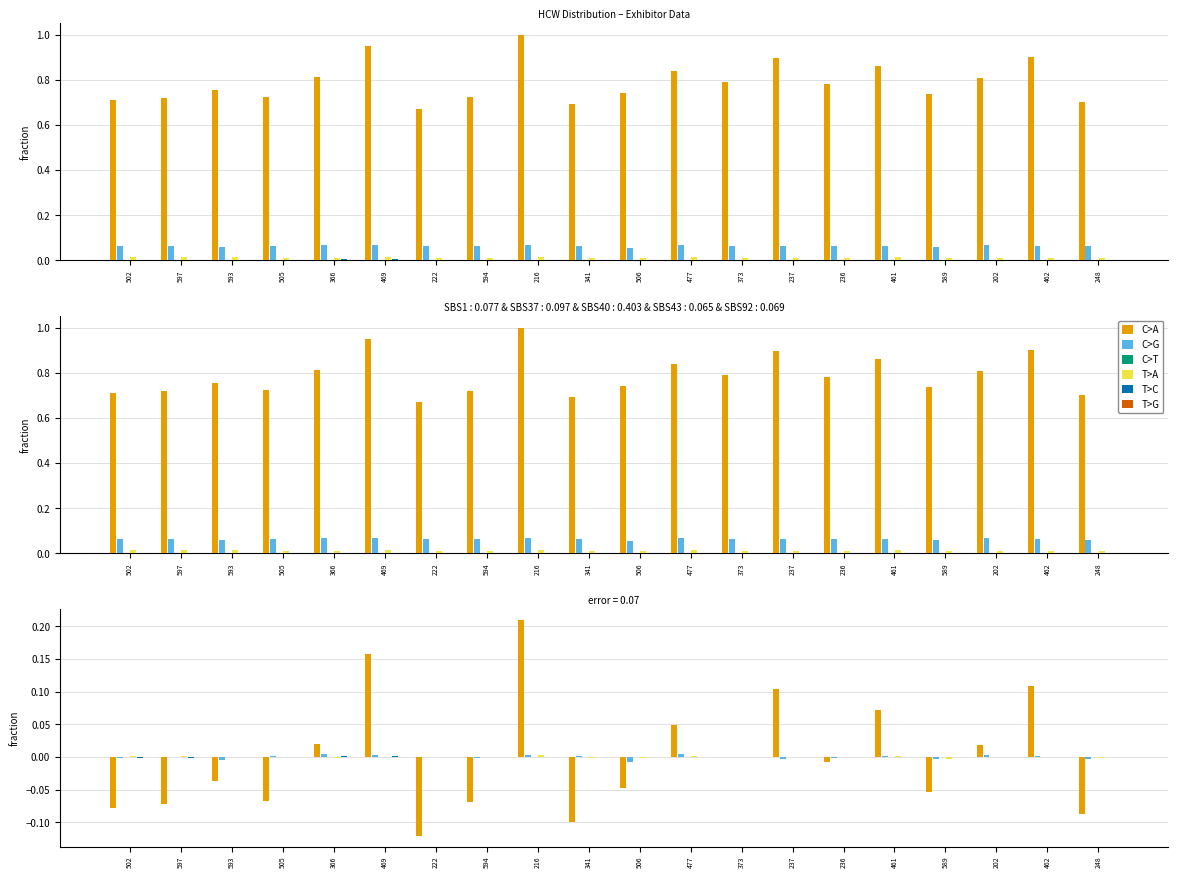

What position from the left is 502?

1